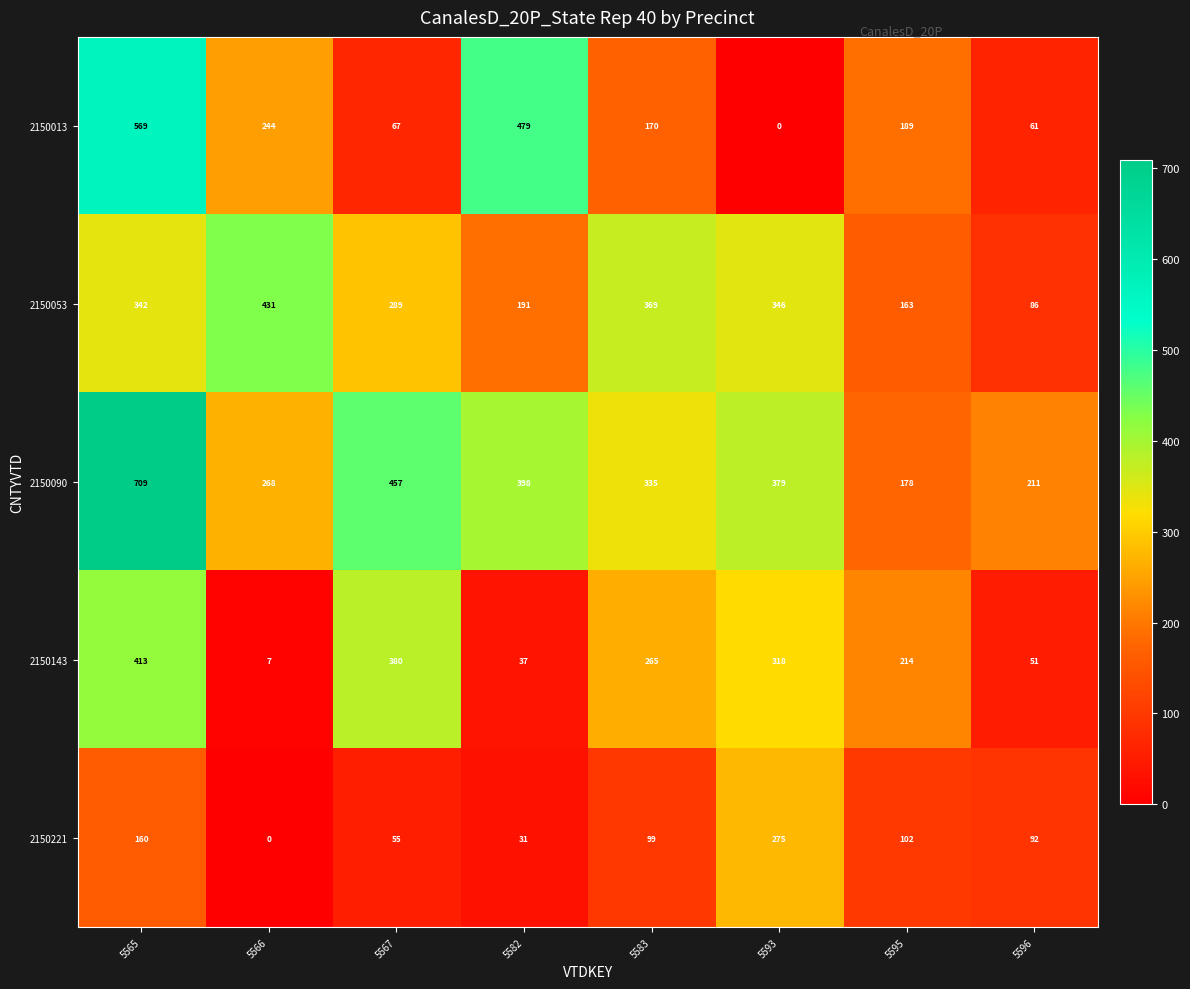

What is the approximate value of 2150090 at 5582, to the nearest 100?

400